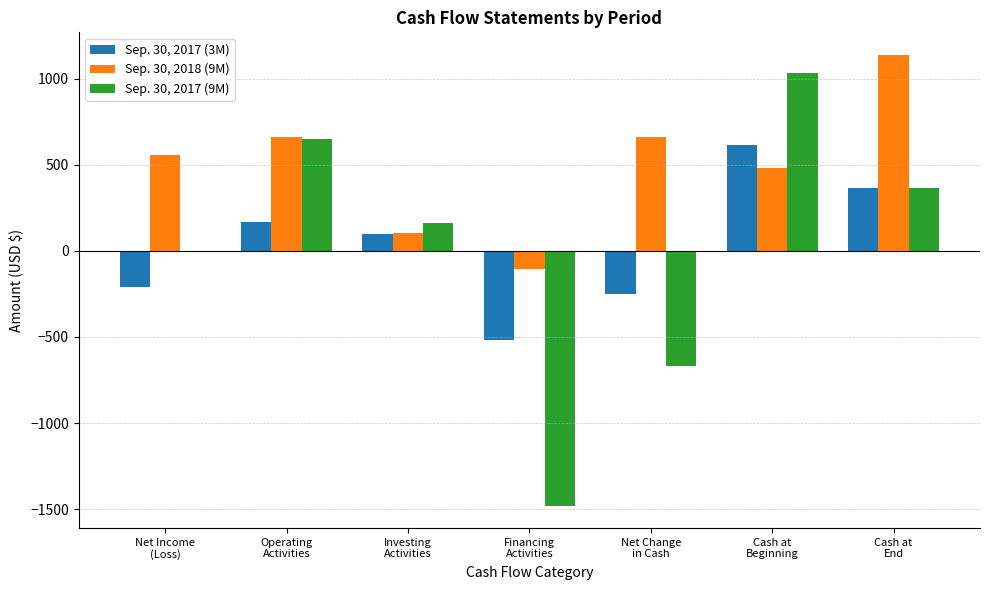

At which label does Sep. 30, 2017 (3M) reach its peak?

Cash at
Beginning